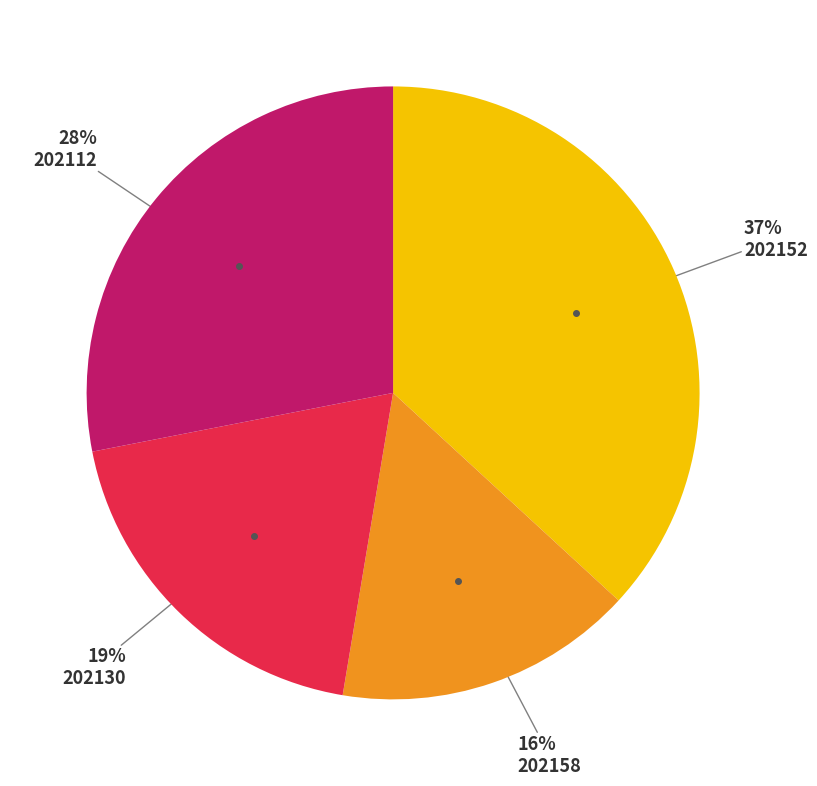

Is there any slice that represents more than half of the pie?

No